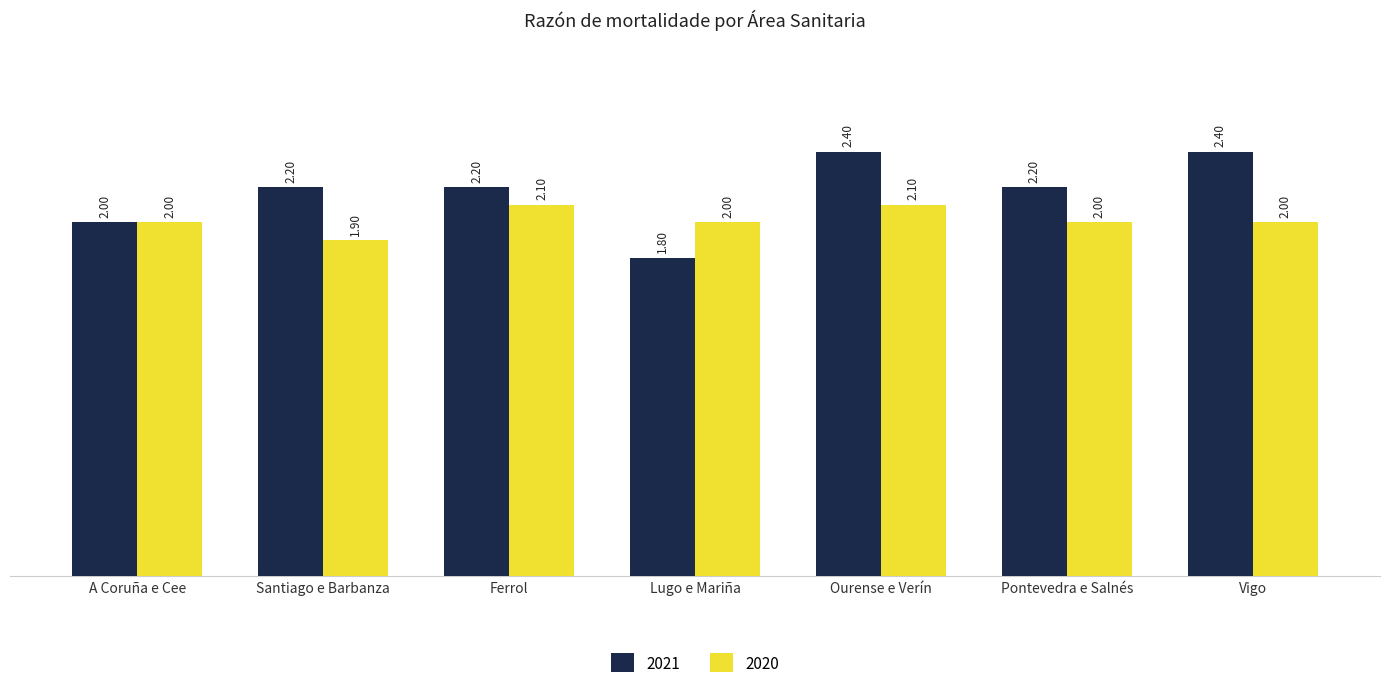

Which series has the widest spread of values?

2021